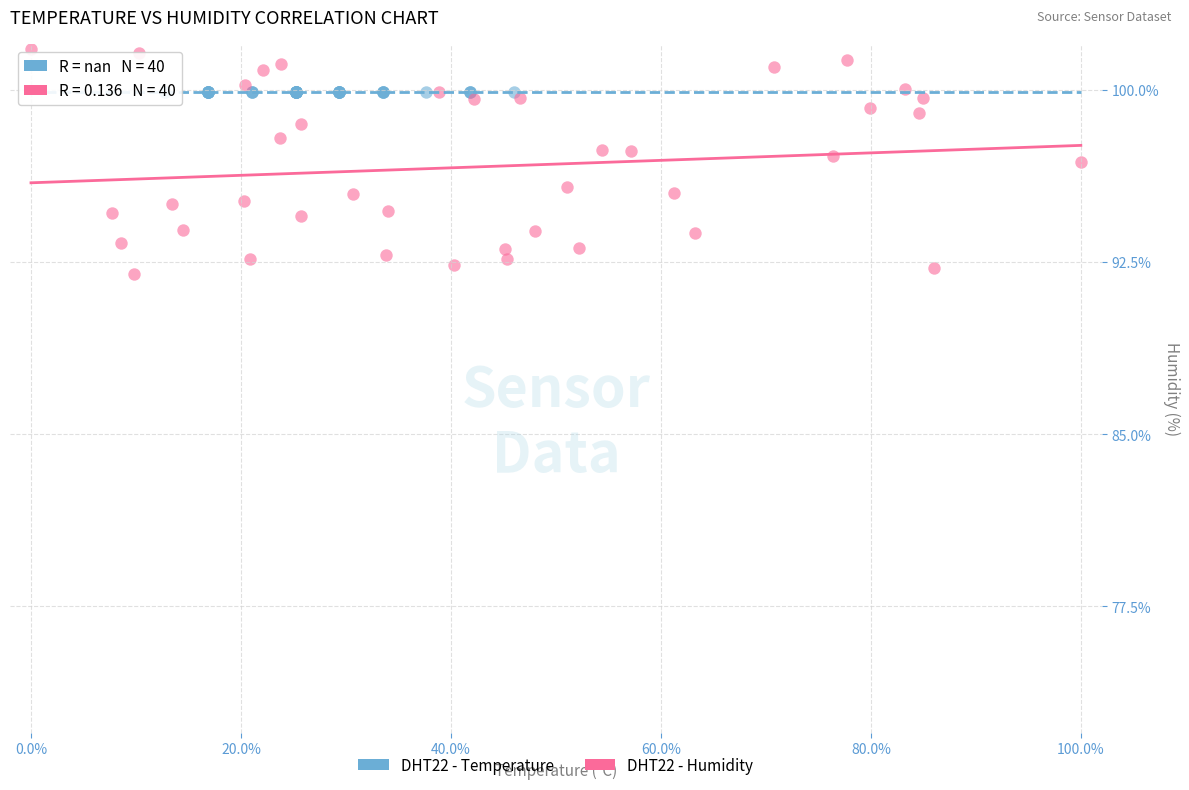

Which series reaches the minimum Y coordinate?

DHT22 - Humidity